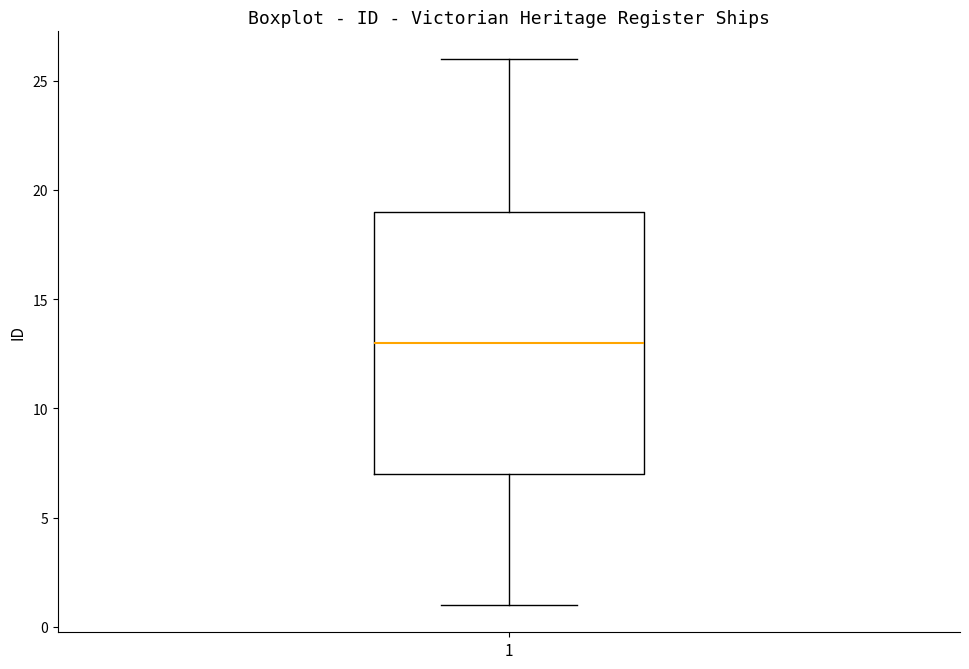

Where does the lower whisker of the box at x = 1 end on the y-axis? The values are not printed on the chart, so give them approximately, as read against the axis.

1